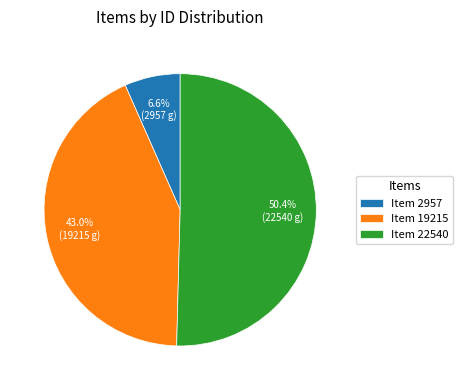

Which slice represents more than half of the pie?

Item 22540